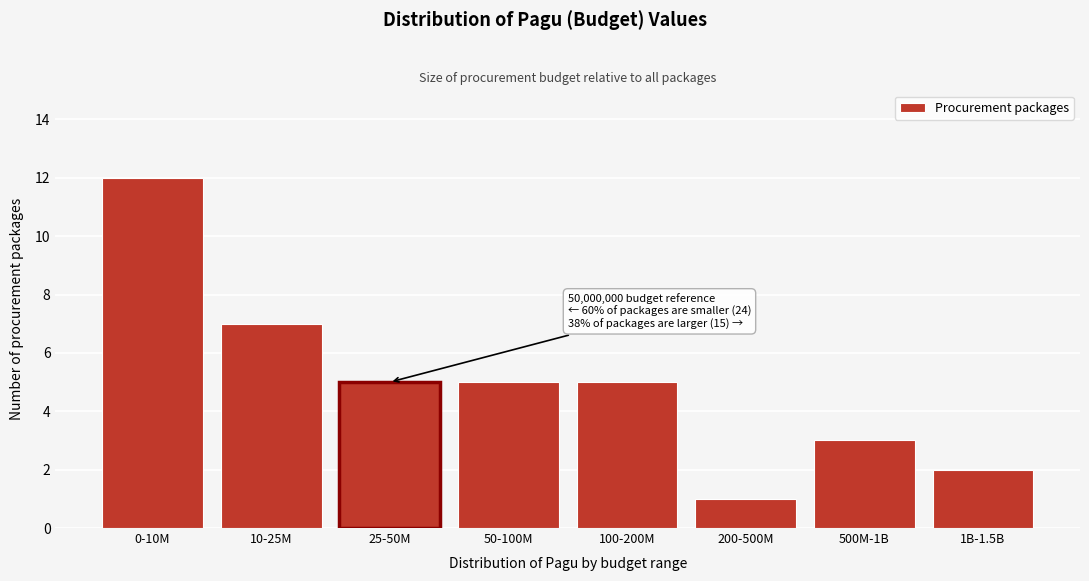

Reading right to left, what are all the values shown in this chart?

2	3	1	5	5	5	7	12